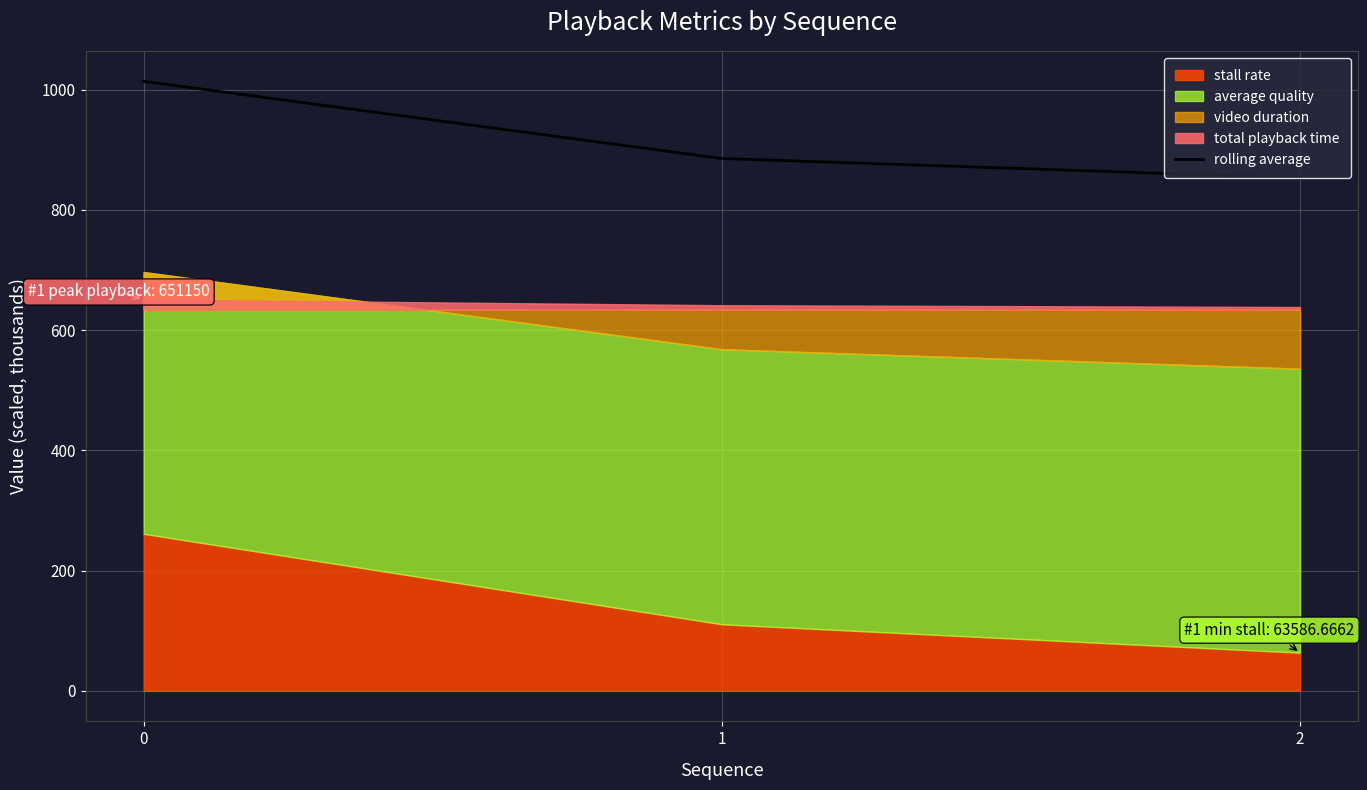

What is the value of the 1st point from the left?

1014.1